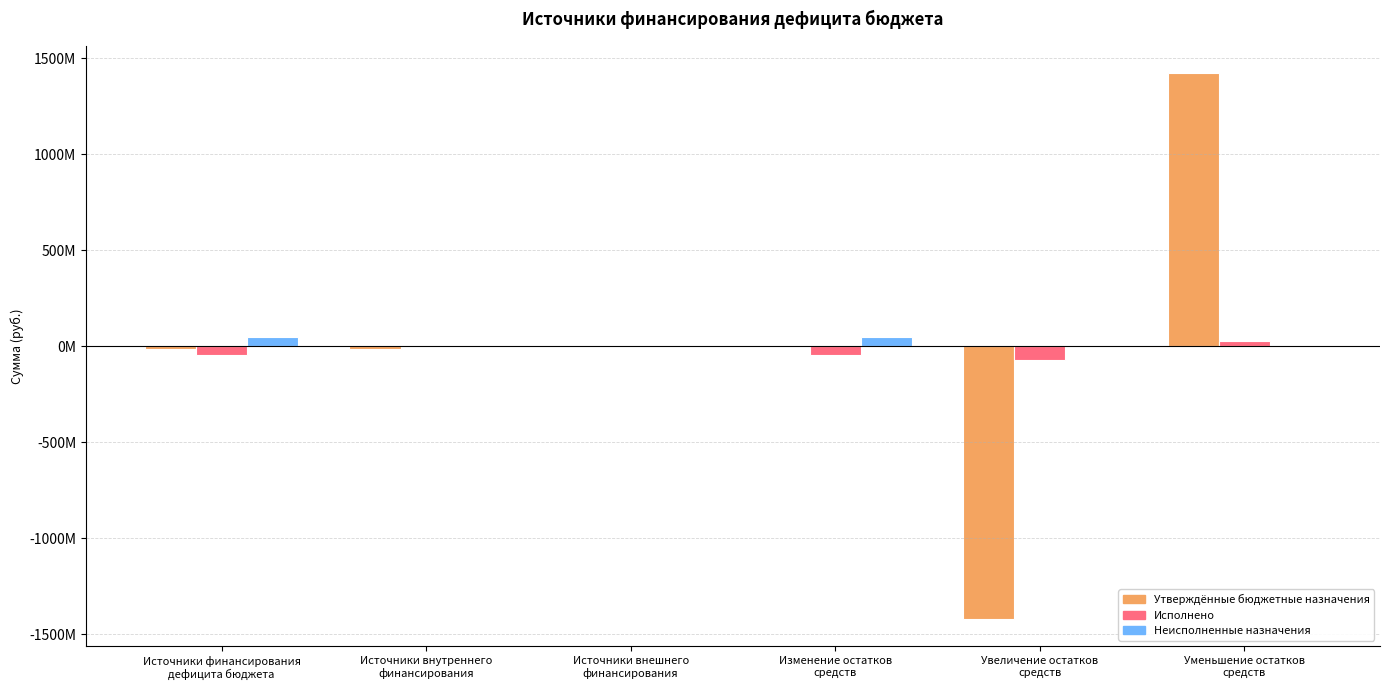

Are the bars horizontal?

No